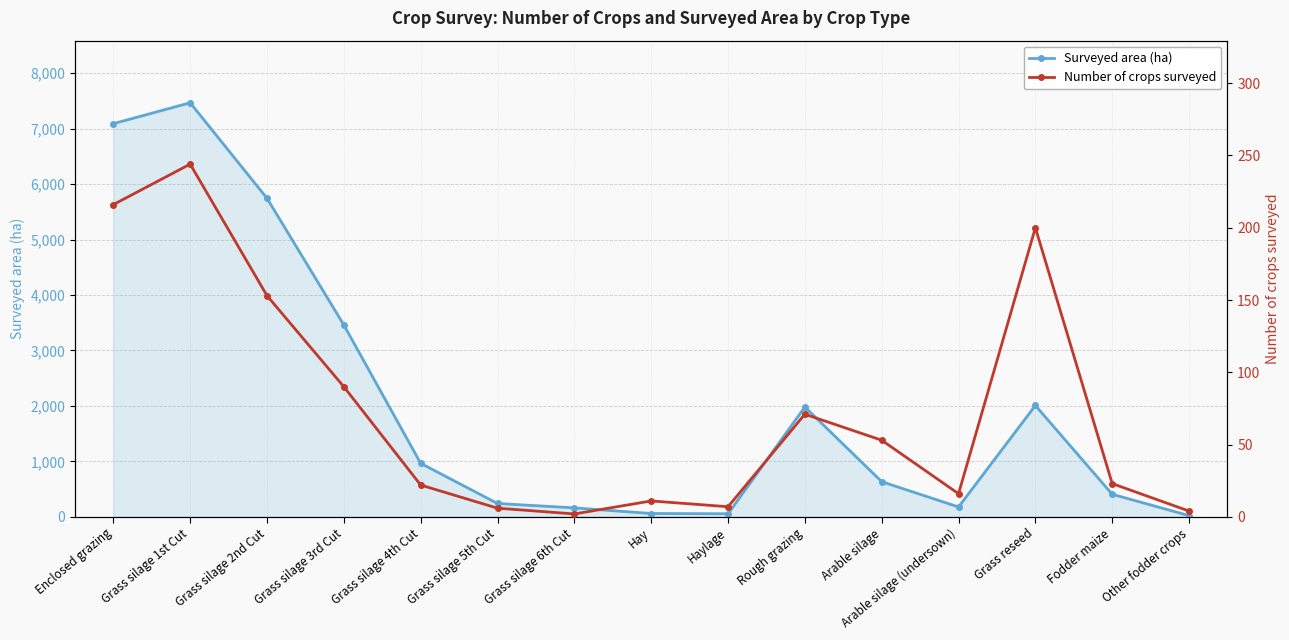

What is the approximate value of Number of crops surveyed at Other fodder crops?

4.0